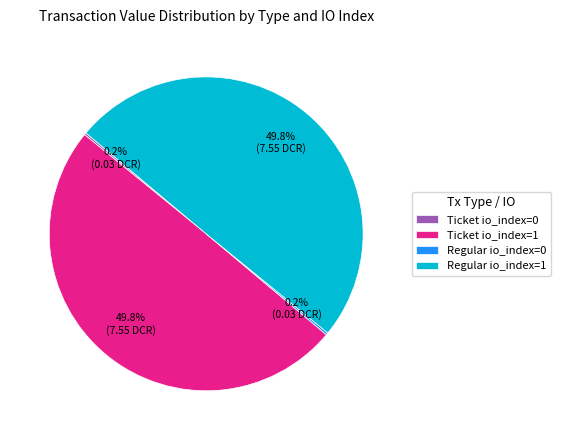

To the nearest percent, what is the difference between the largest and smallest slice percentages?

50%